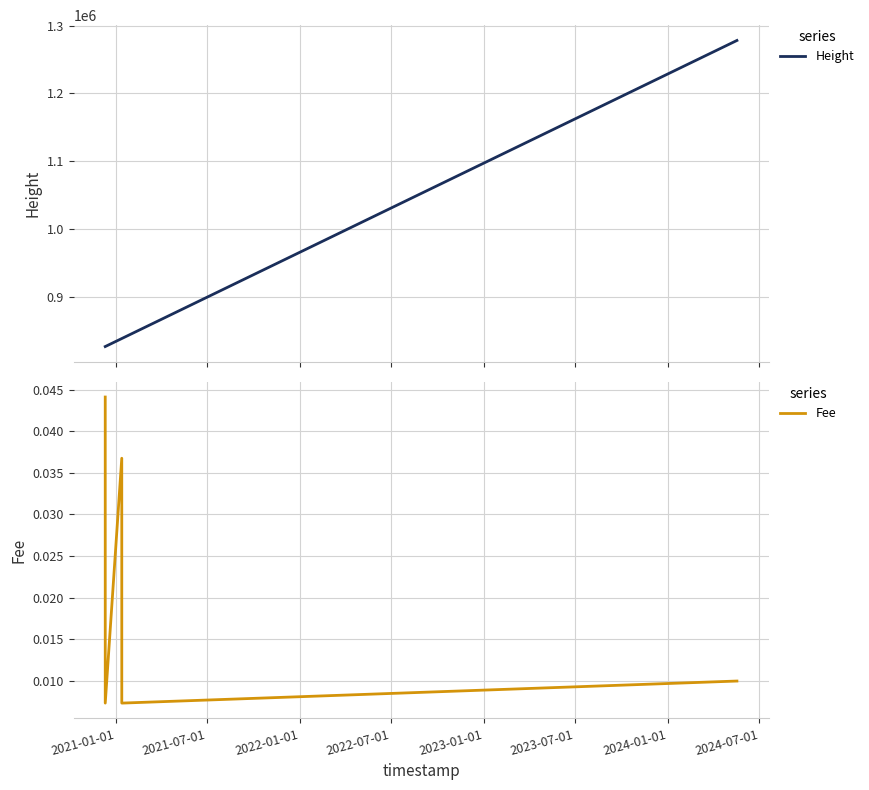

Count the Fee values in the range 0 to 1.

6